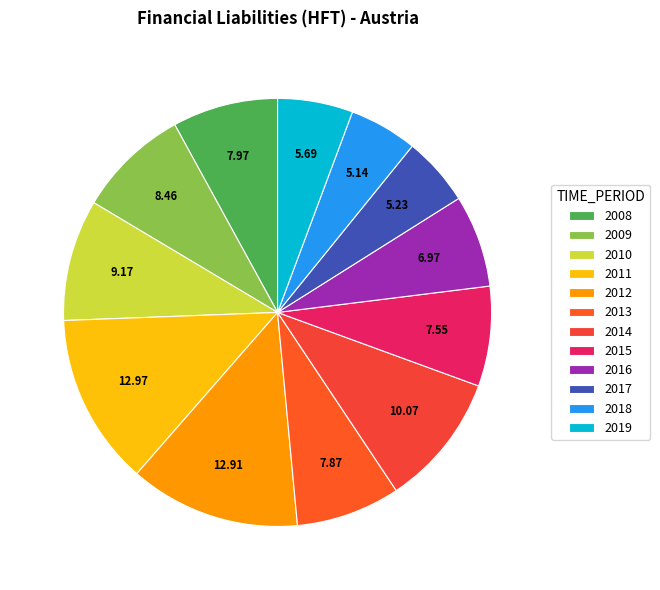

Count the number of slices in the pie.

12